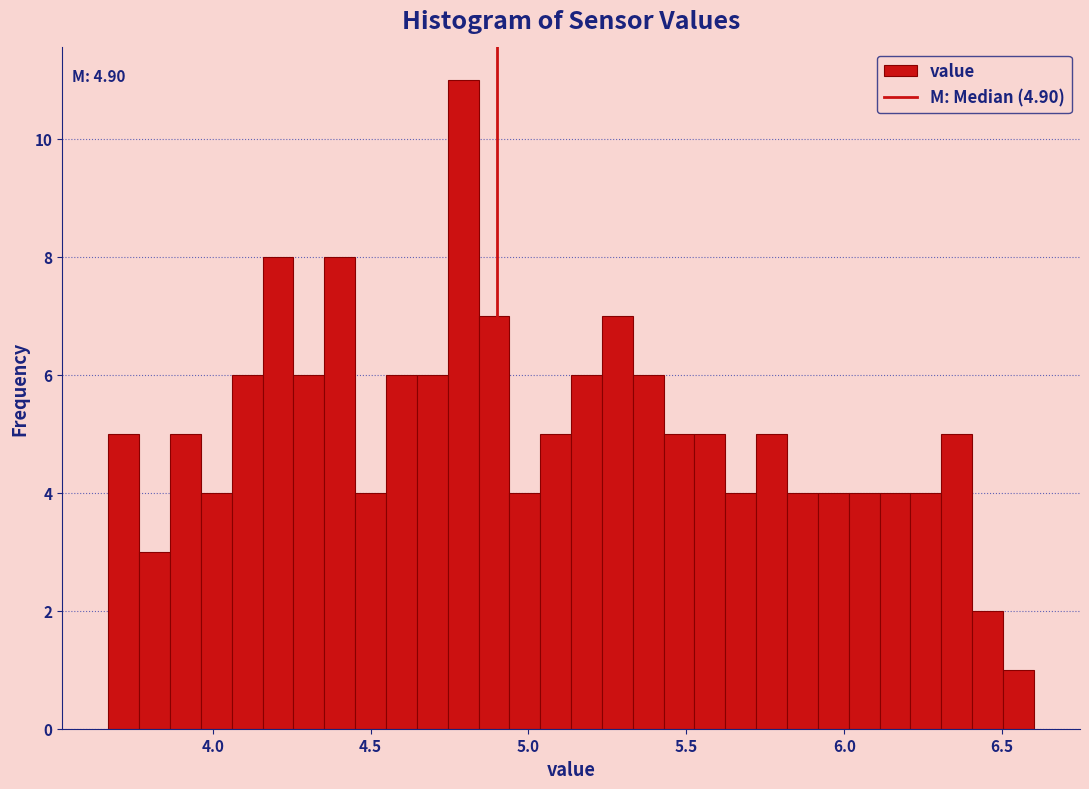

Around what value on the x-axis is the tallest bar? Give the approximate position of its centre, as read against the axis.

4.80